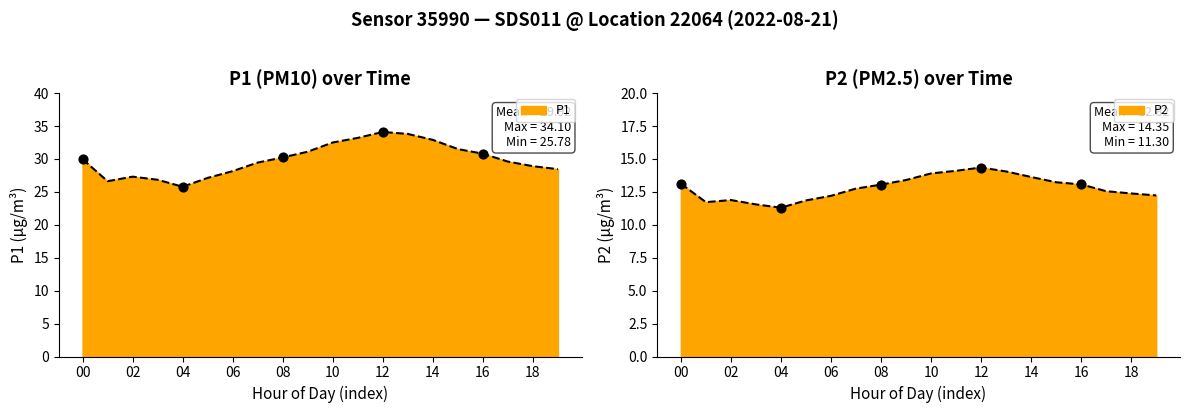

Which series has the largest Y range (max minus min)?

P1